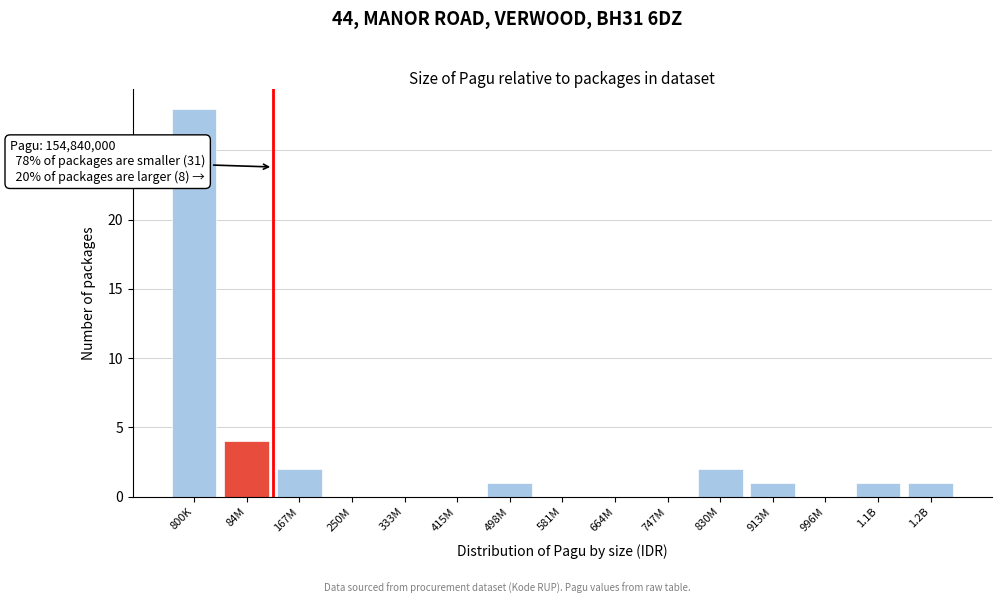

Reading left to right, list all the values displayed in this chart.

800K=28	84M=4	167M=2	250M=0	333M=0	415M=0	498M=1	581M=0	664M=0	747M=0	830M=2	913M=1	996M=0	1.1B=1	1.2B=1